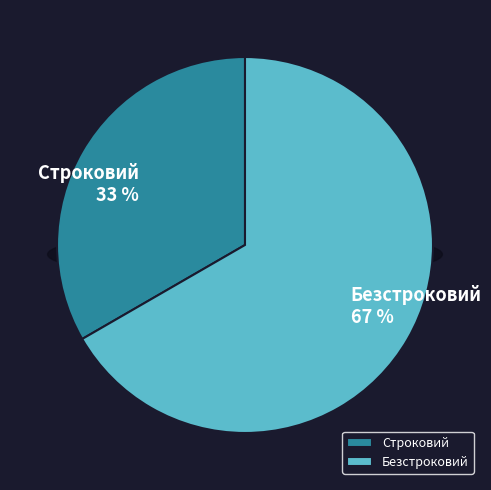

How many slices are in this pie chart?

2